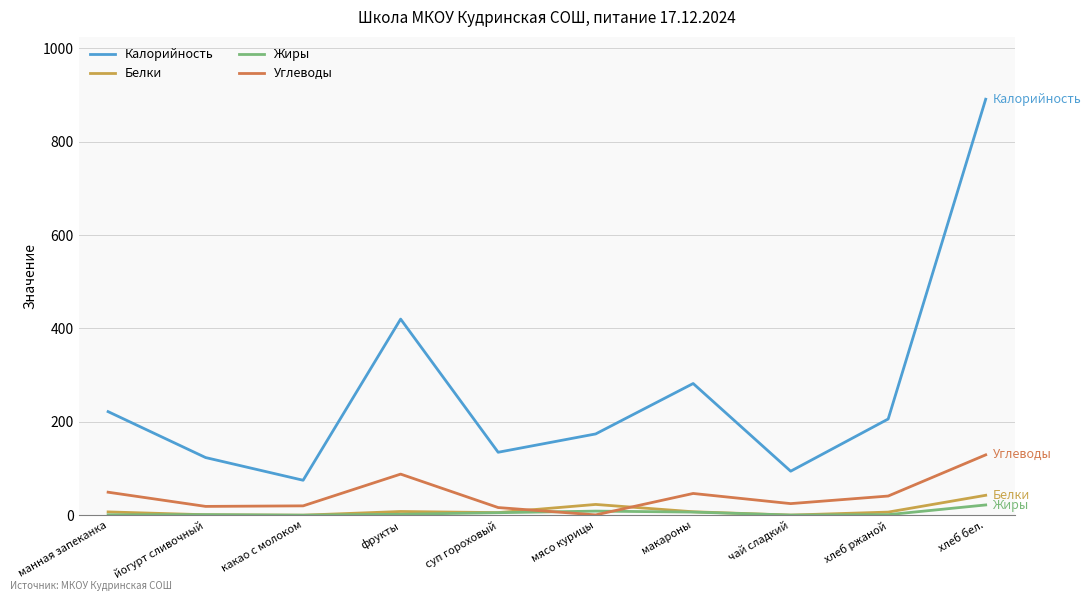

What is the spread (max minus min) of values at хлеб бел.?

869.0